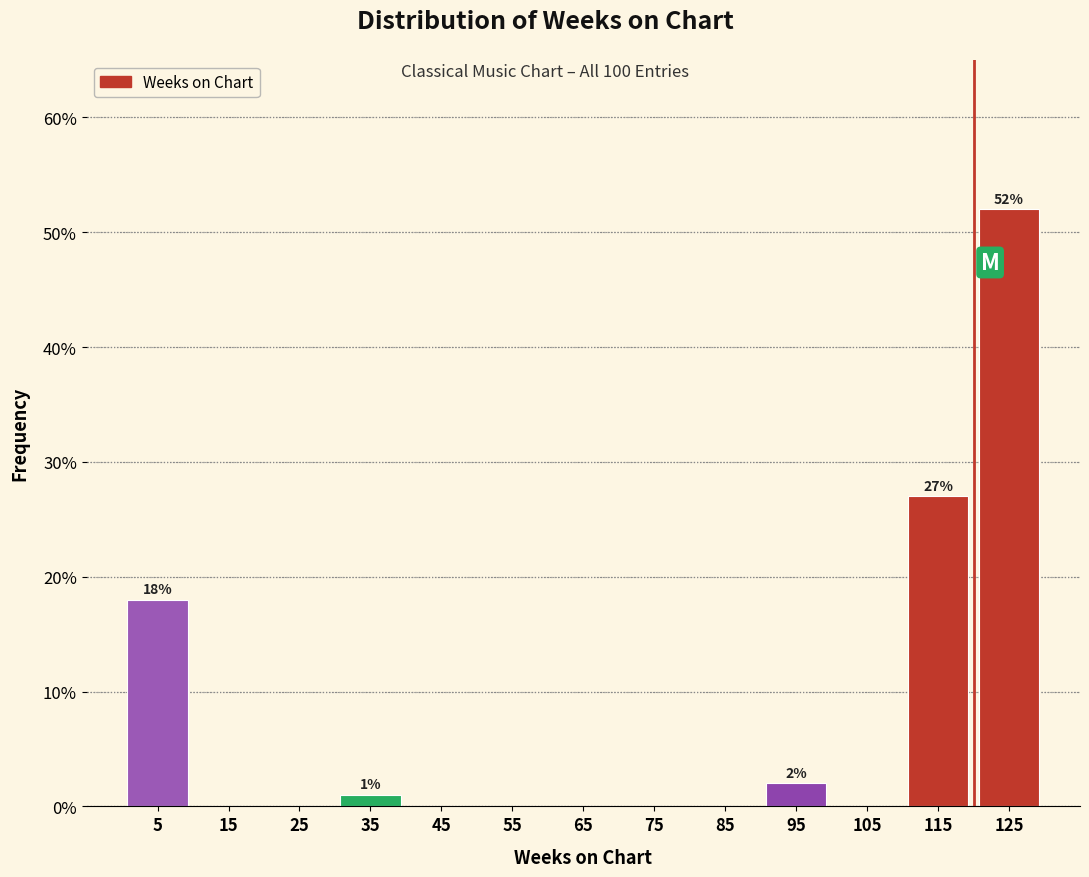

Which range on the x-axis has the tallest bar?

120 to 130